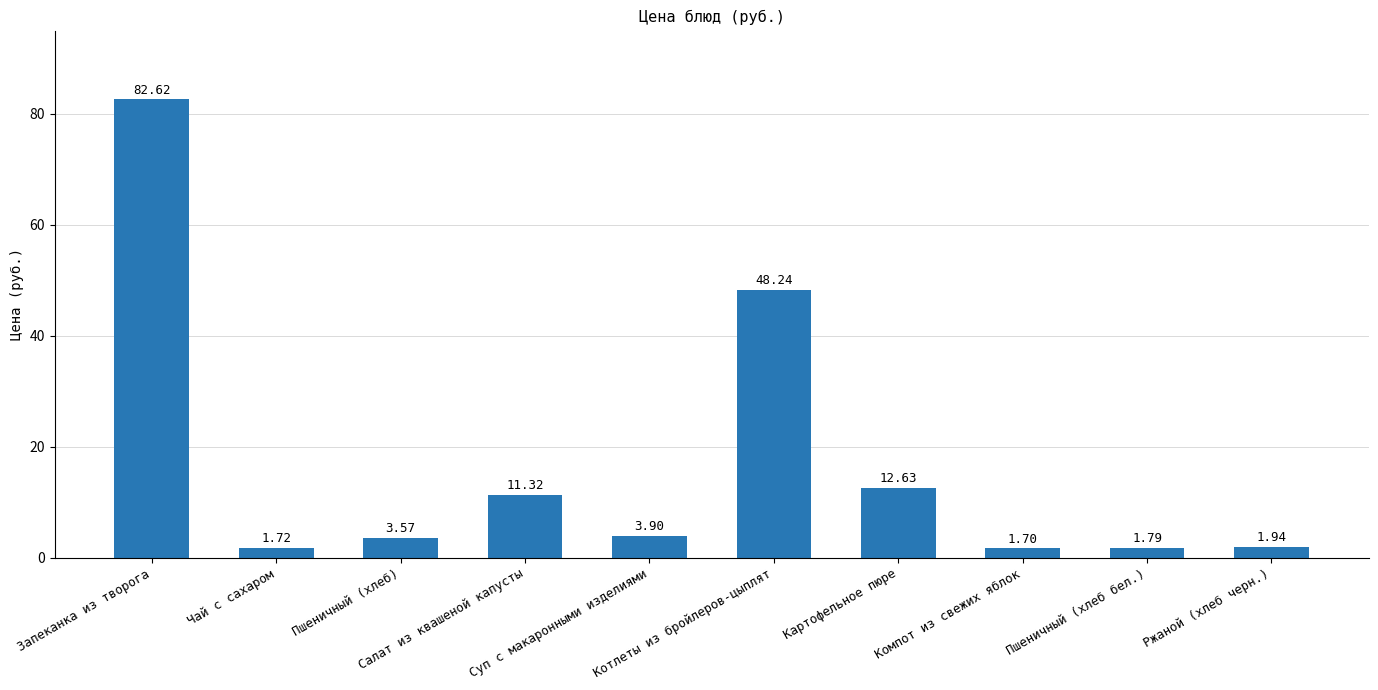

Does the chart contain stacked bars?

No